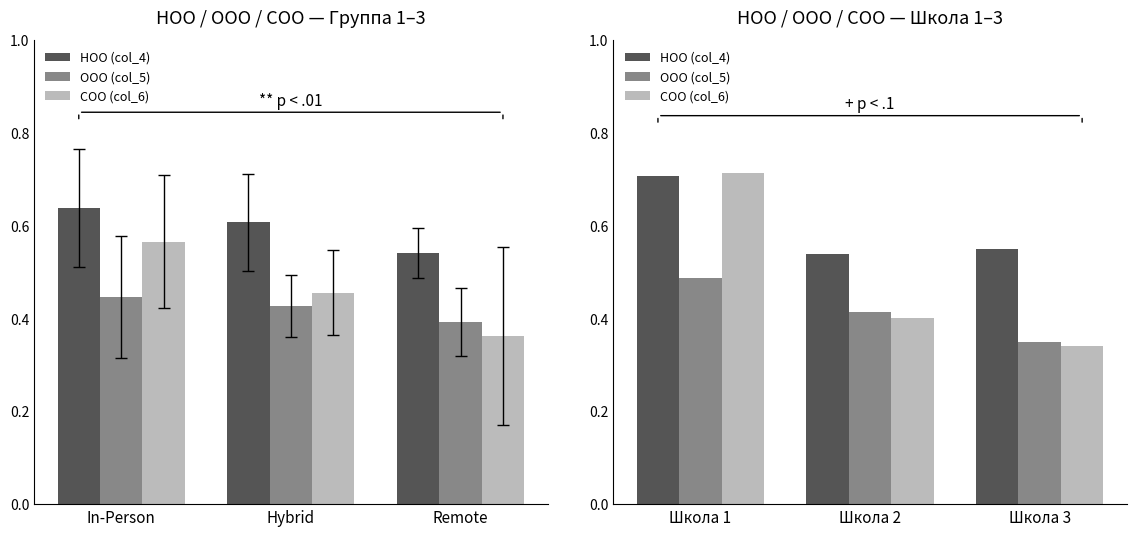

Which category has the highest value in the ООО (col_5) series?

Школа 1